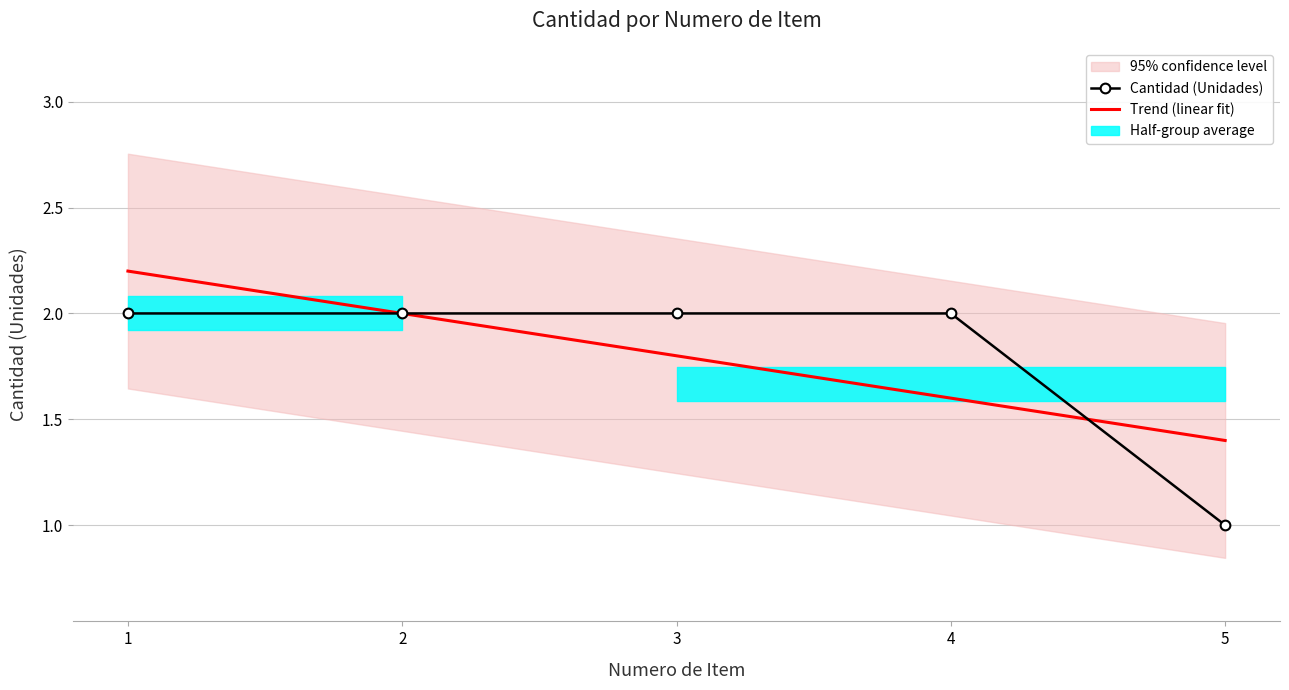

Which category has the lowest value in the Trend (linear fit) series?

5